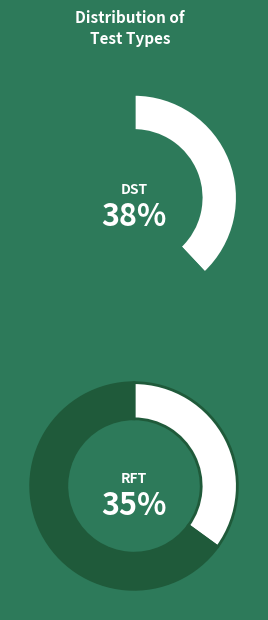

Does RFT account for over 50% of the chart?

No